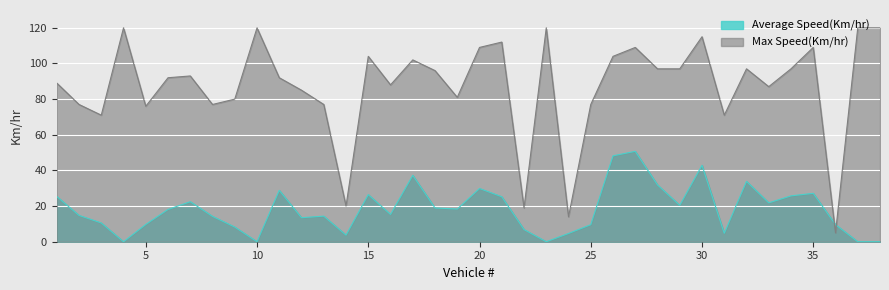

In Average Speed(Km/hr), how many points are lower than both neighbors (excluding endpoints)?

10